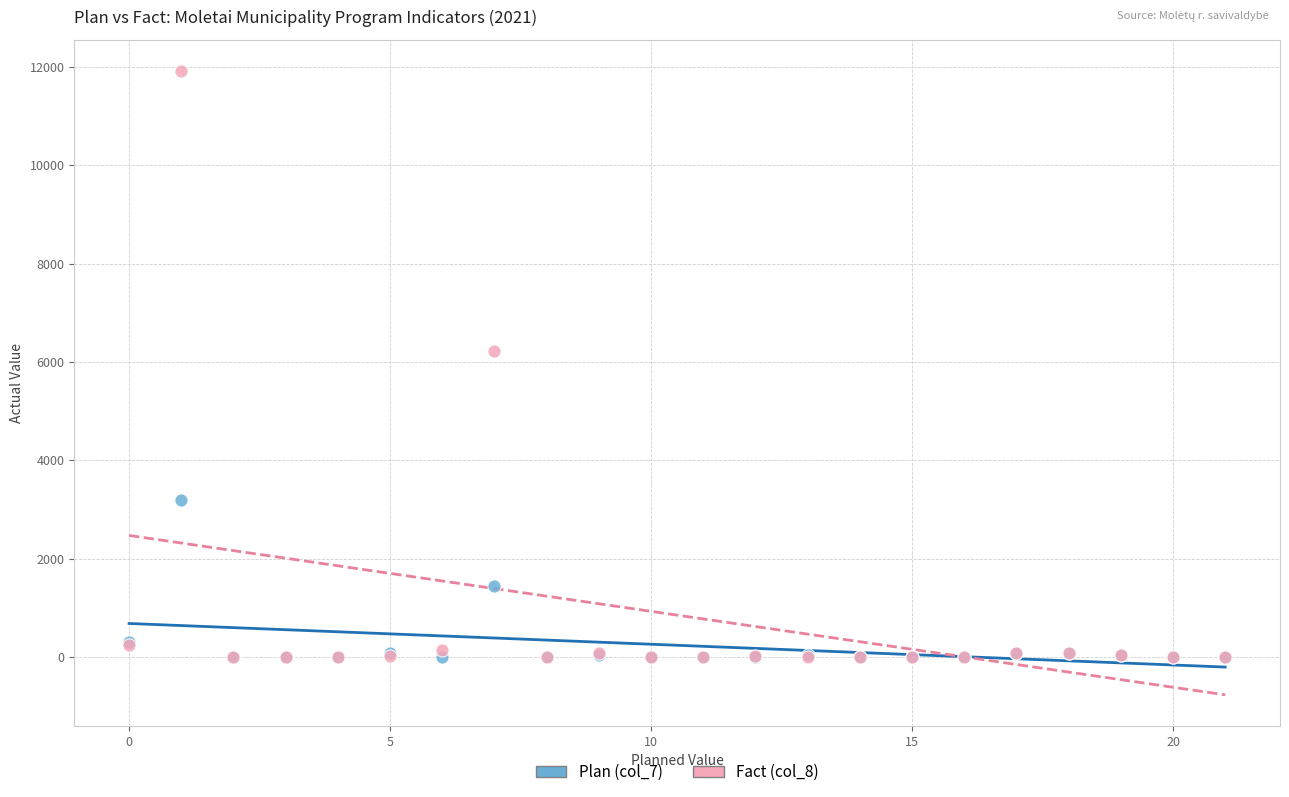

Across all series, what Y value is closest to 5954?

6216